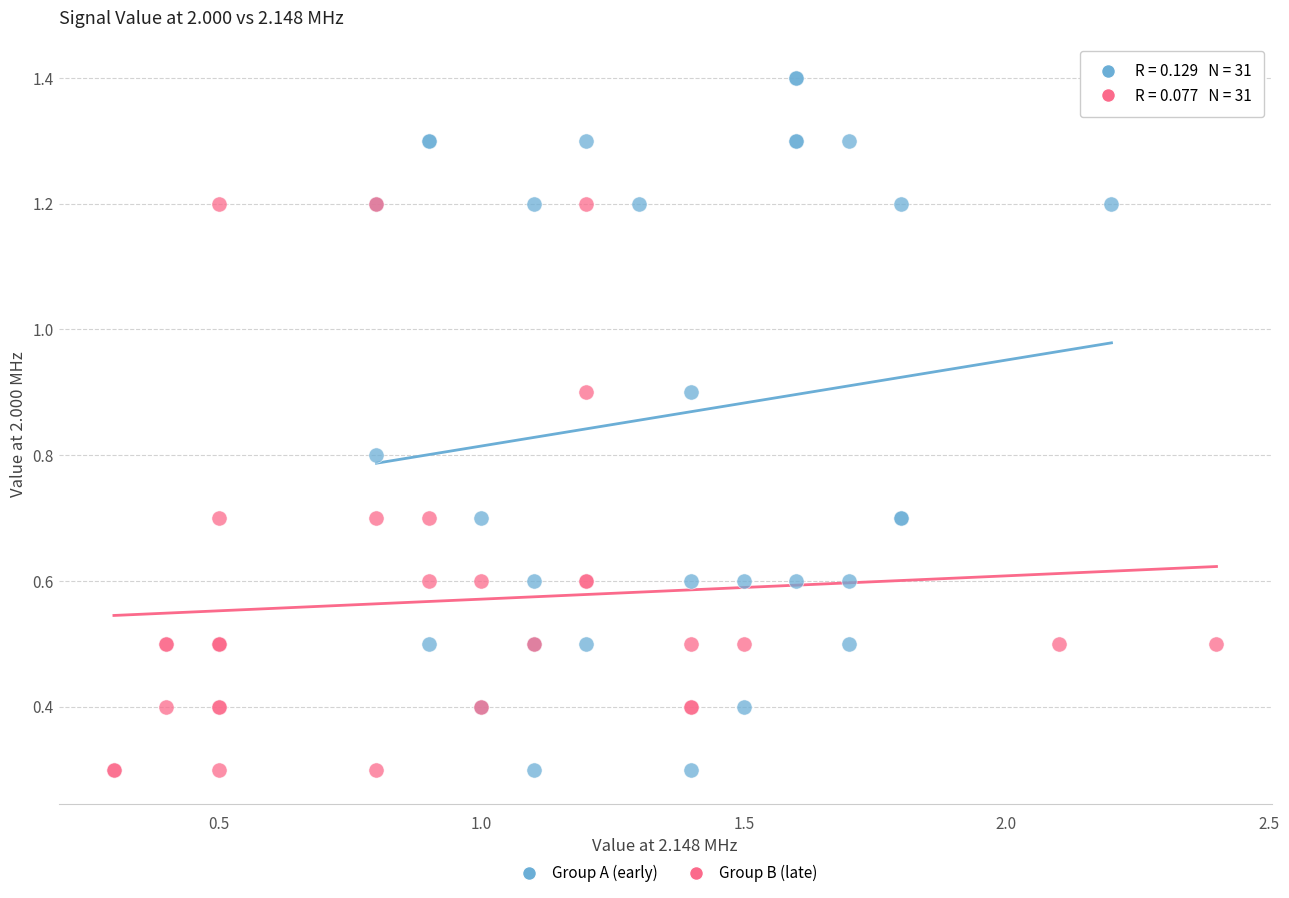

Which series contains the highest Y value?

Group A (early)